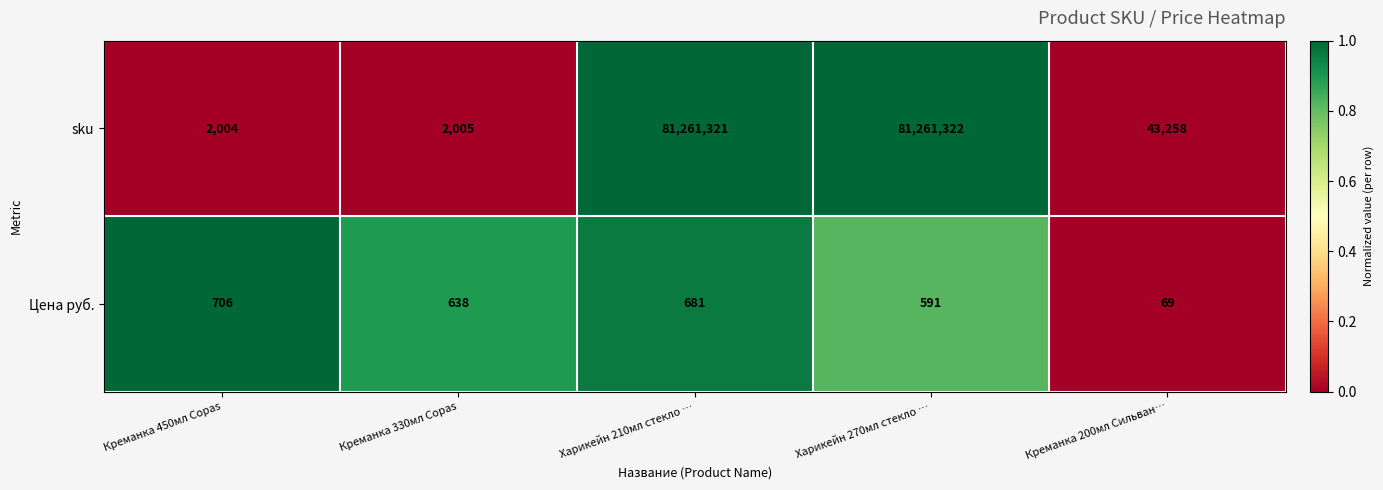

At which category is the sum across all series the highest?

Харикейн 210мл стекло …